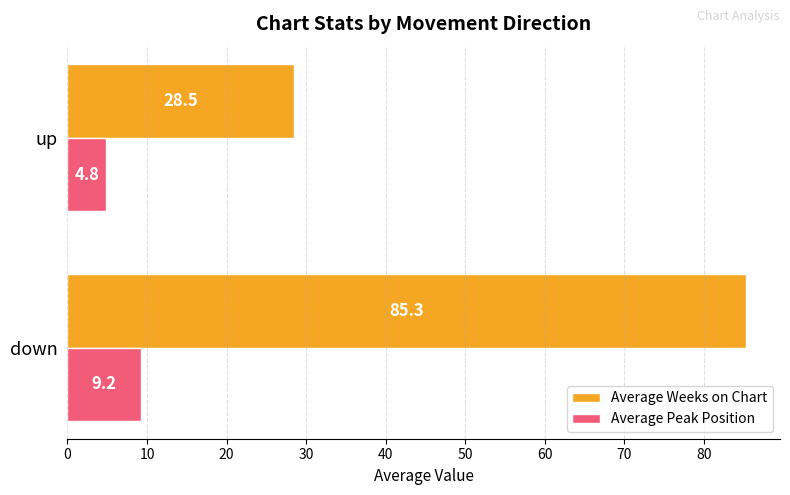

Is it true that Average Peak Position equals 9.2 at down?

True